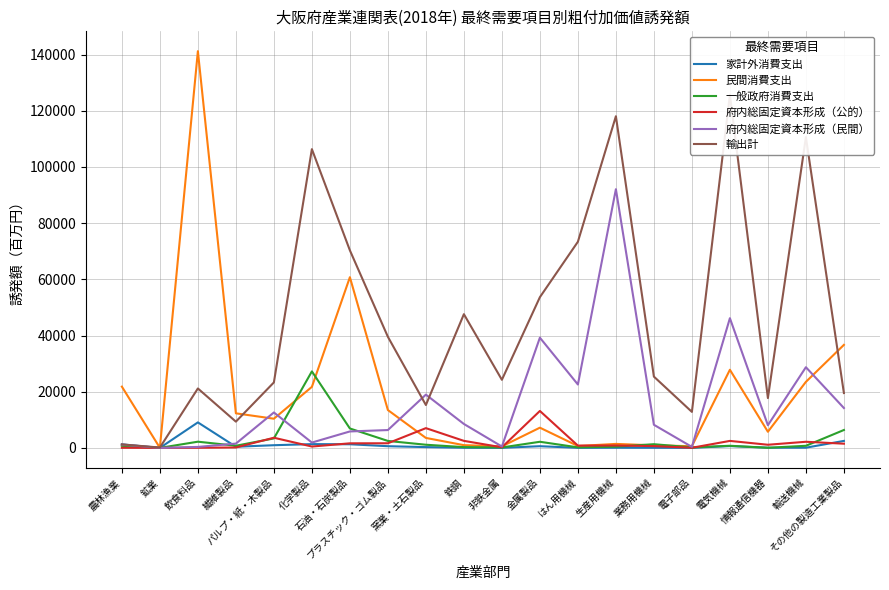

What position from the right is 窯業・土石製品?

12